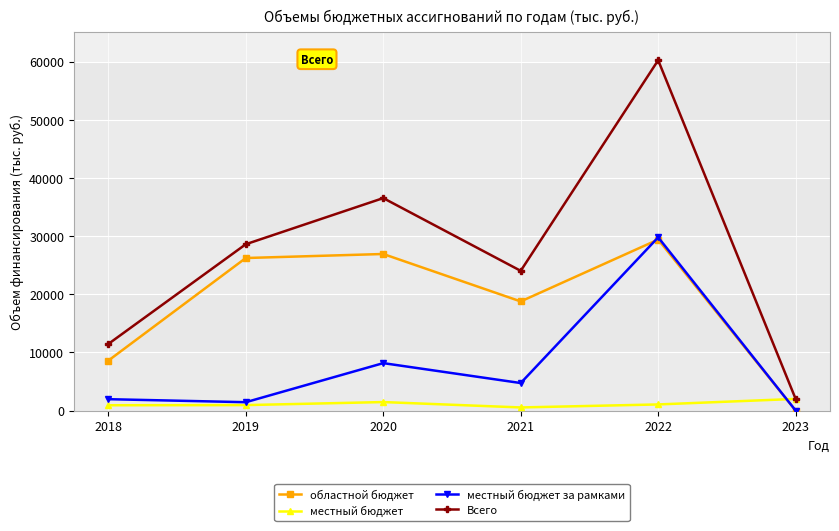

True or false: местный бюджет за рамками has more than 1 interior local peaks.

True